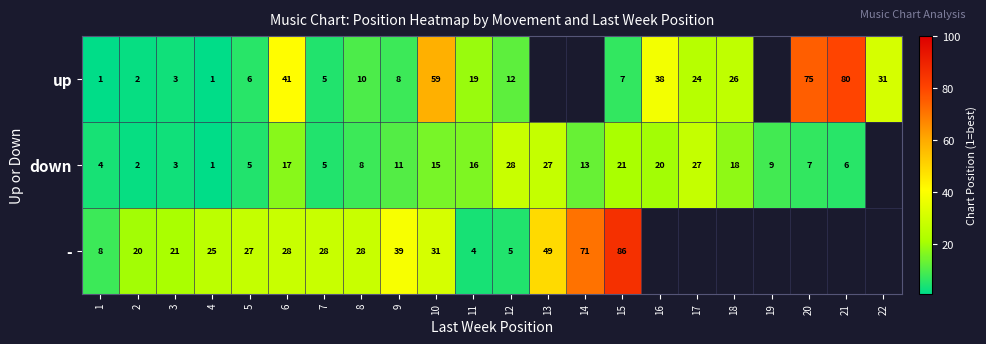

Which has a higher value, 10 or 1?

10